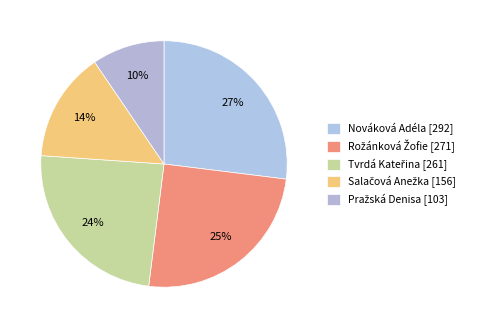

Which slice is the largest?

Nováková Adéla